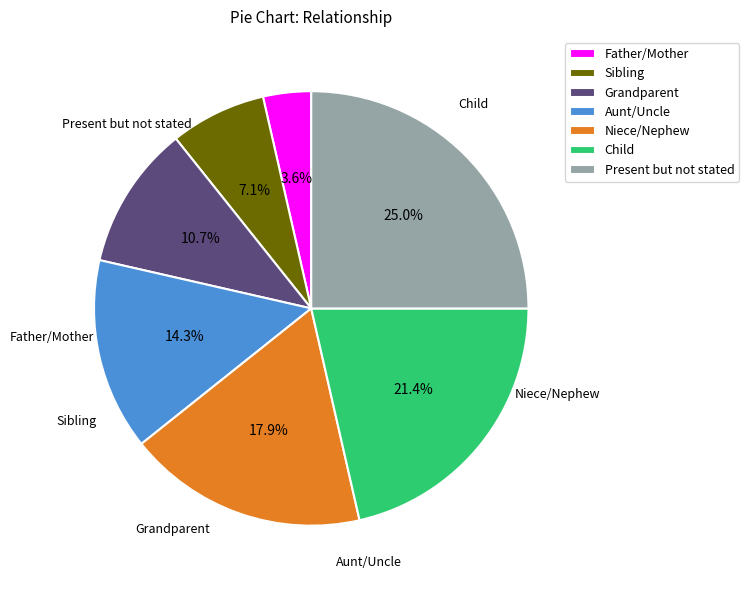

How many slices are in this pie chart?

7